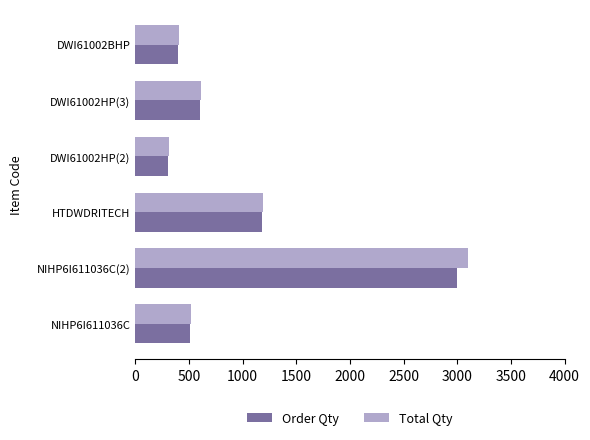

What is the difference between the maximum and minimum values in the Total Qty series?

2790